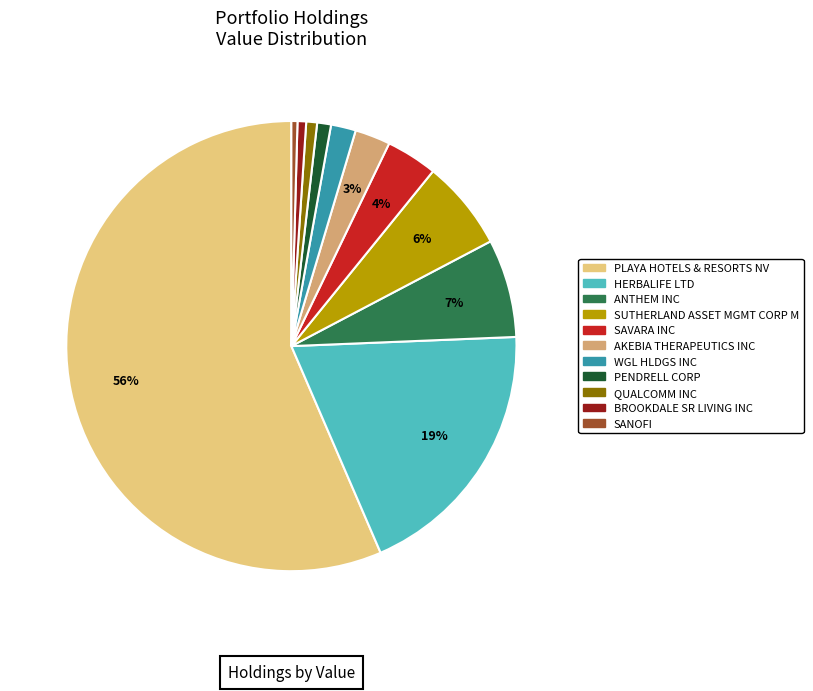

To the nearest percent, what is the difference between the ANTHEM INC and SAVARA INC slice percentages?

3%